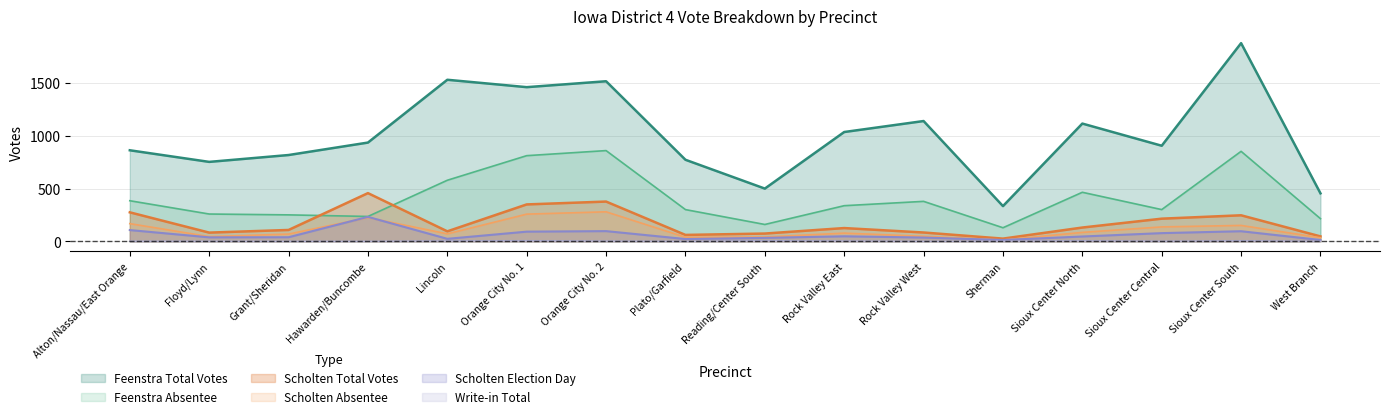

True or false: Write-in Total has more than 0 interior local peaks.

True